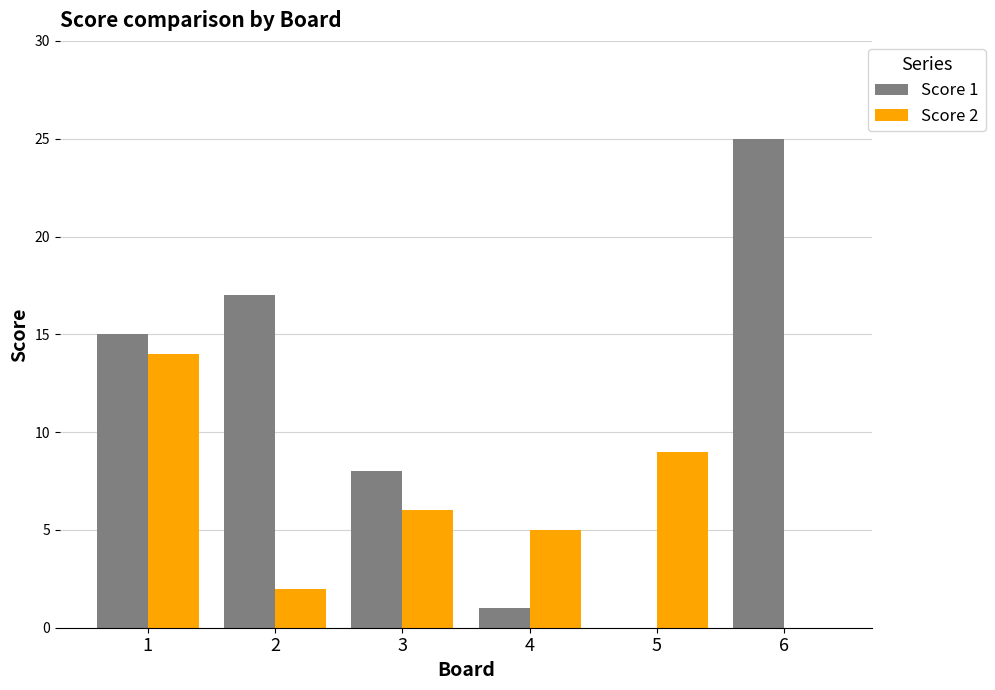

Is the value of Score 1 at 3 greater than the value of Score 2 at 3?

Yes